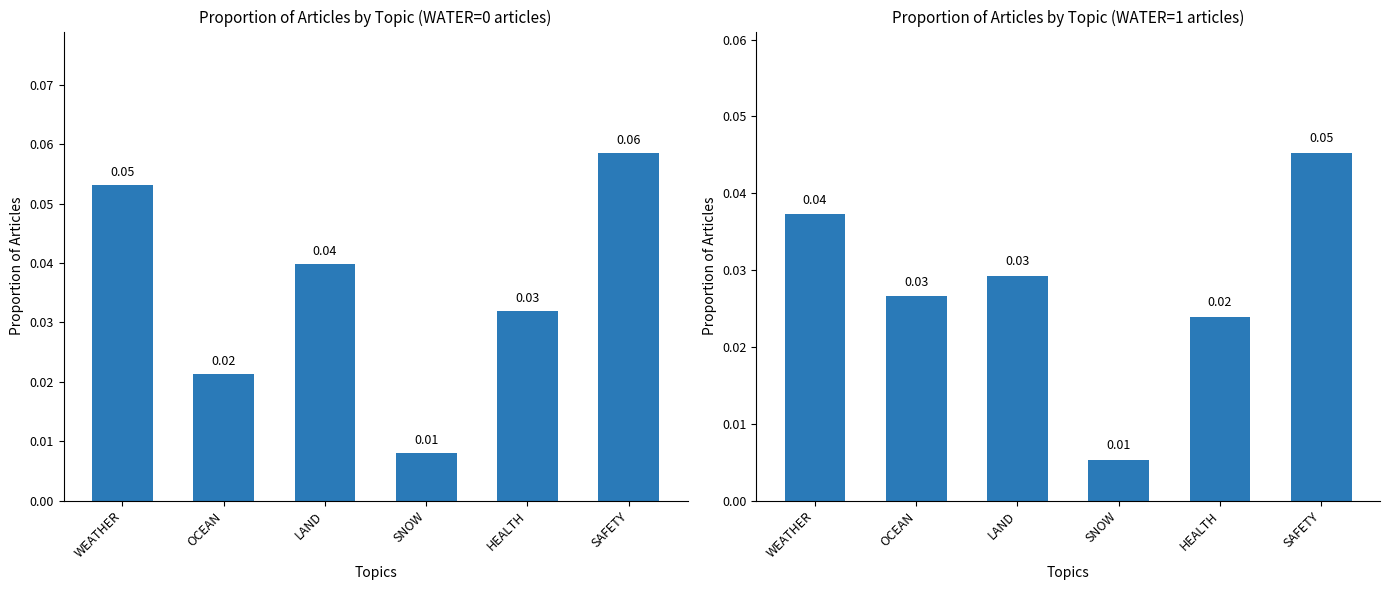

Rank the categories by Proportion (set 2) value from highest to lowest.

SAFETY, WEATHER, LAND, OCEAN, HEALTH, SNOW